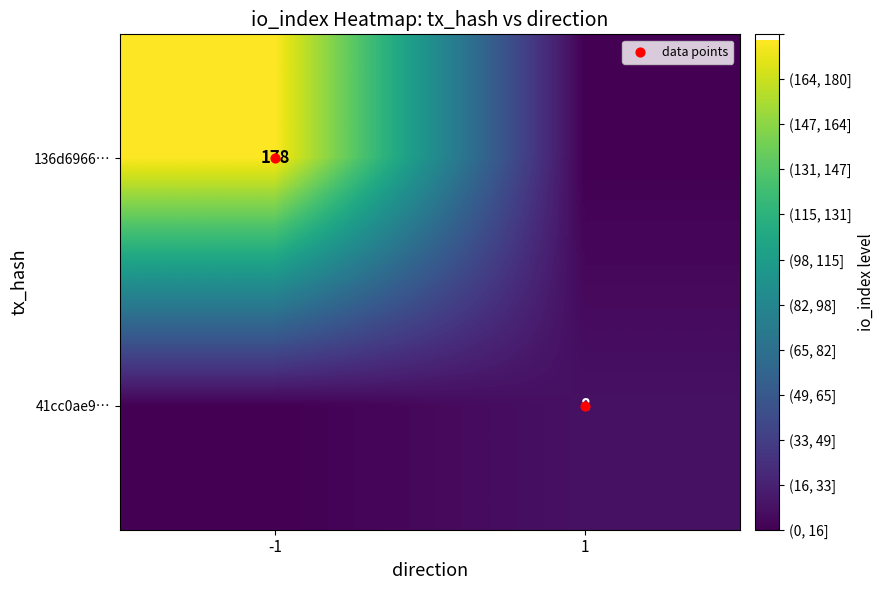

How many values in the data points series are below 1?

1